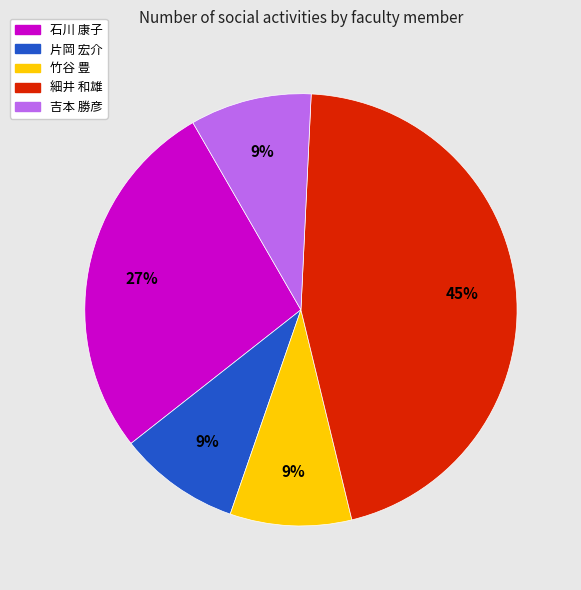

Does any single category account for the majority?

No